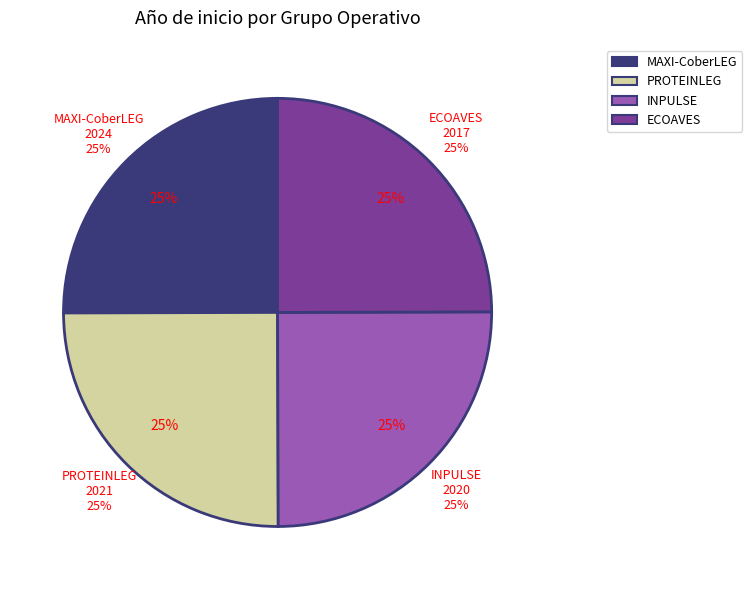

What percentage is the MAXI-CoberLEG slice, to the nearest percent?

25%